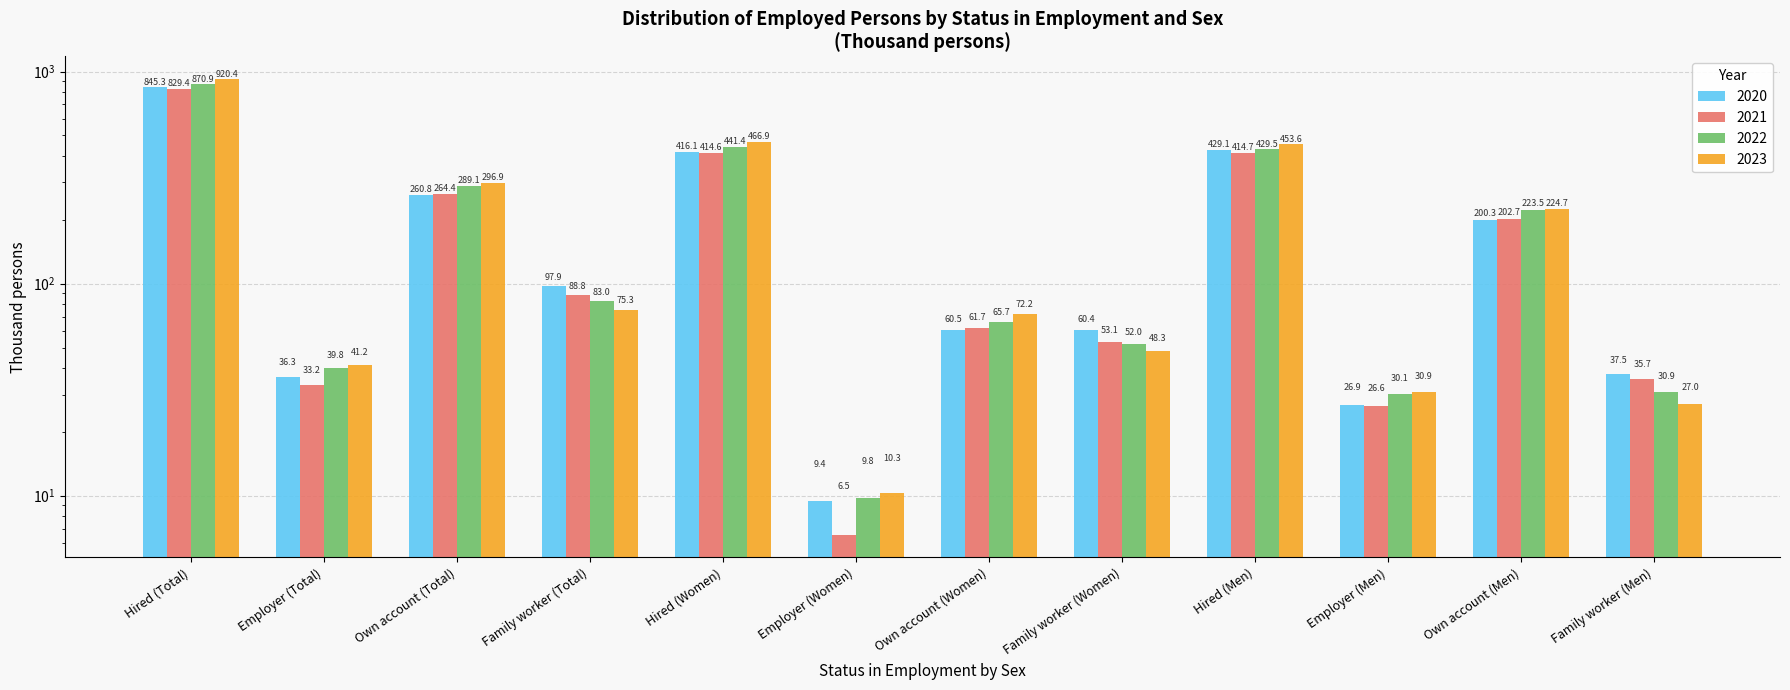

List the labels in order of 2023 value, smallest first.

Employer (Women), Family worker (Men), Employer (Men), Employer (Total), Family worker (Women), Own account (Women), Family worker (Total), Own account (Men), Own account (Total), Hired (Men), Hired (Women), Hired (Total)